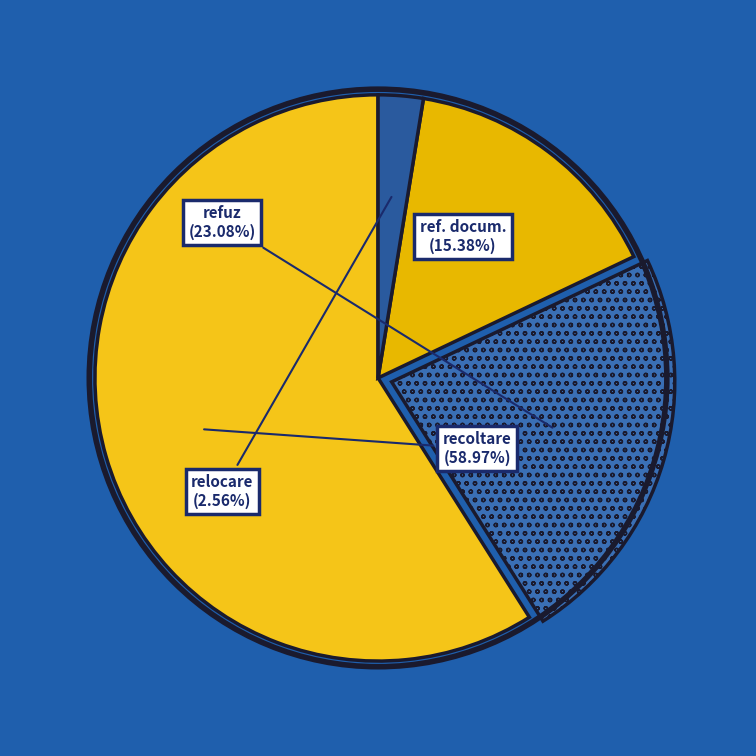

Does any single category account for the majority?

Yes